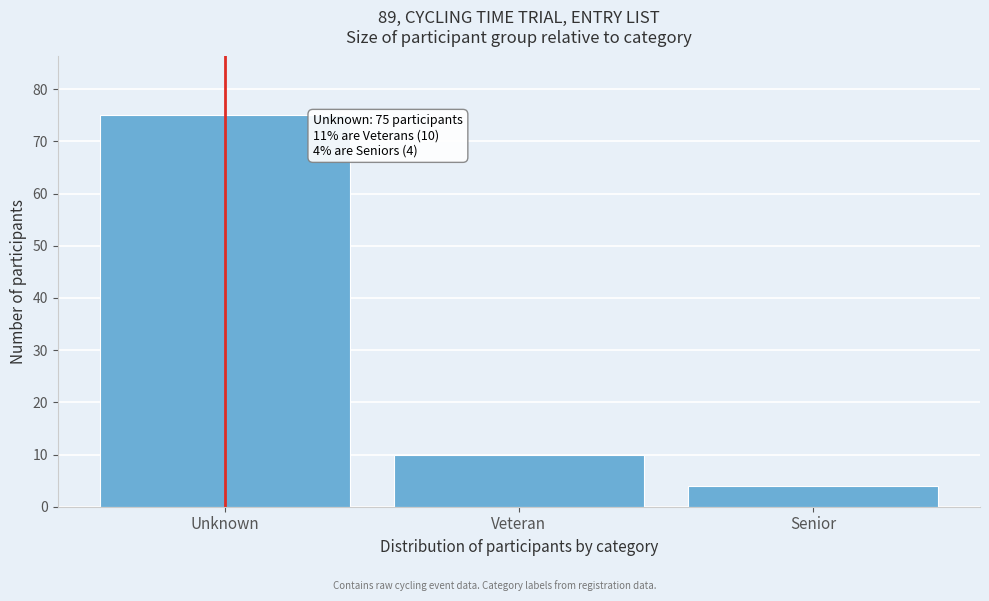

Reading left to right, what are all the values shown in this chart?

75	10	4